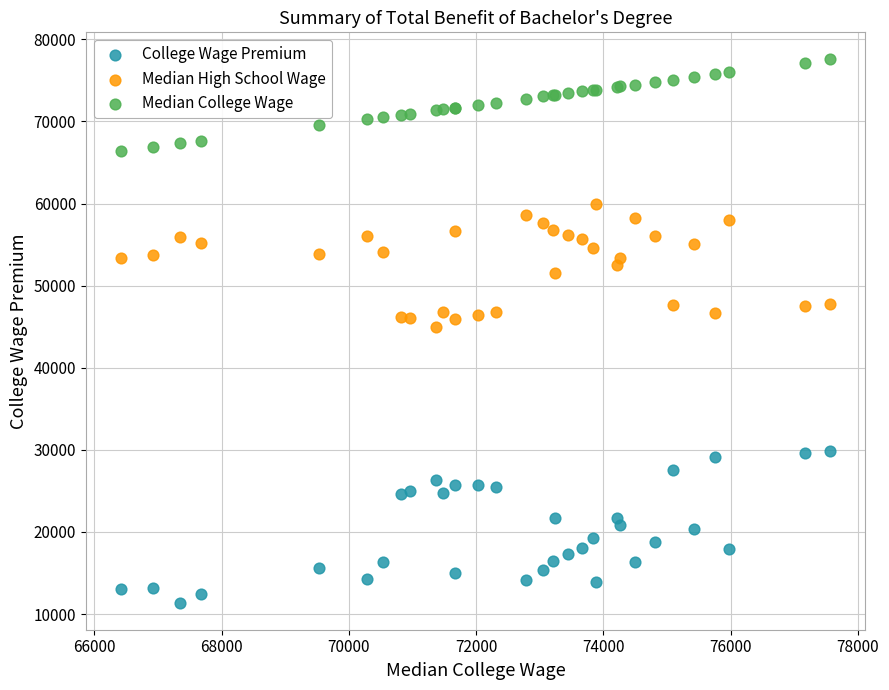

Which series has the widest spread of Y values?

College Wage Premium